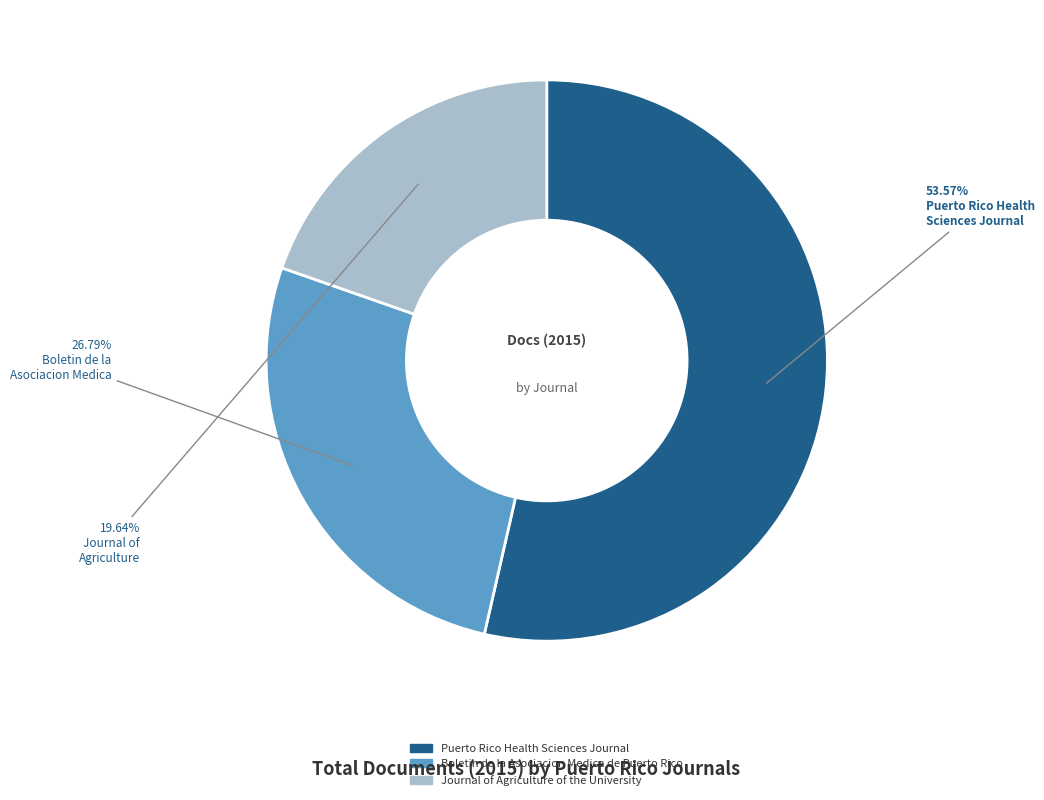

Combined, do Boletin de la Asociacion Medica de Puerto Rico and Journal of Agriculture of the University account for over 50%?

No